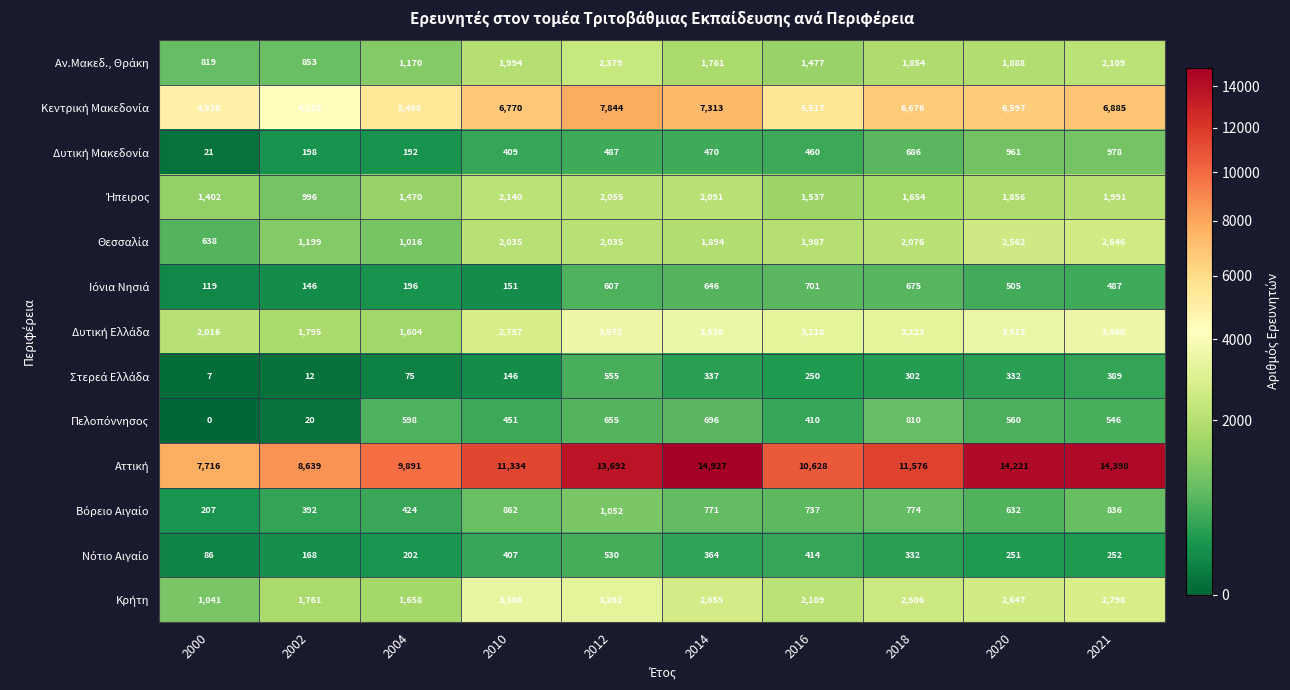

How many categories are shown in the chart?

10